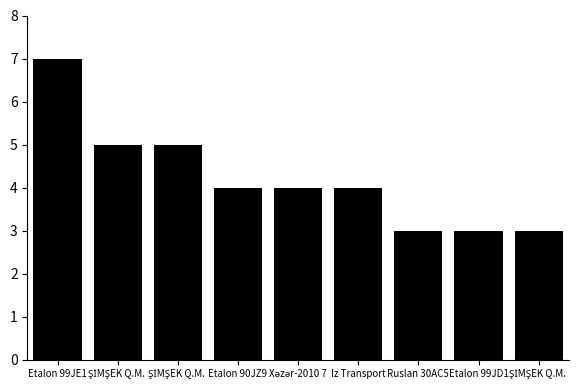

What is the greatest value displayed?

7